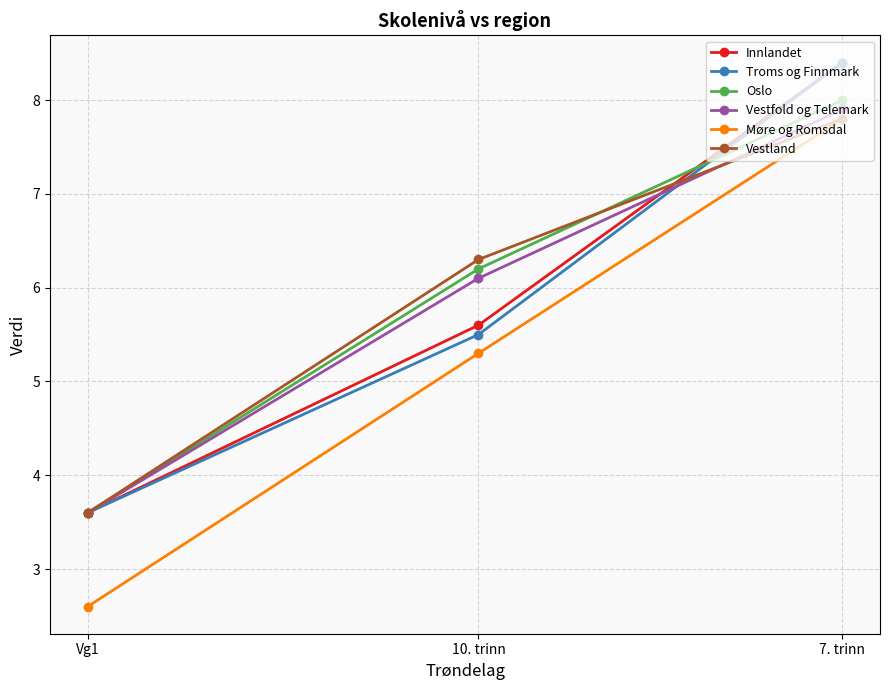

What is the difference between the maximum and minimum values in the Troms og Finnmark series?

4.8